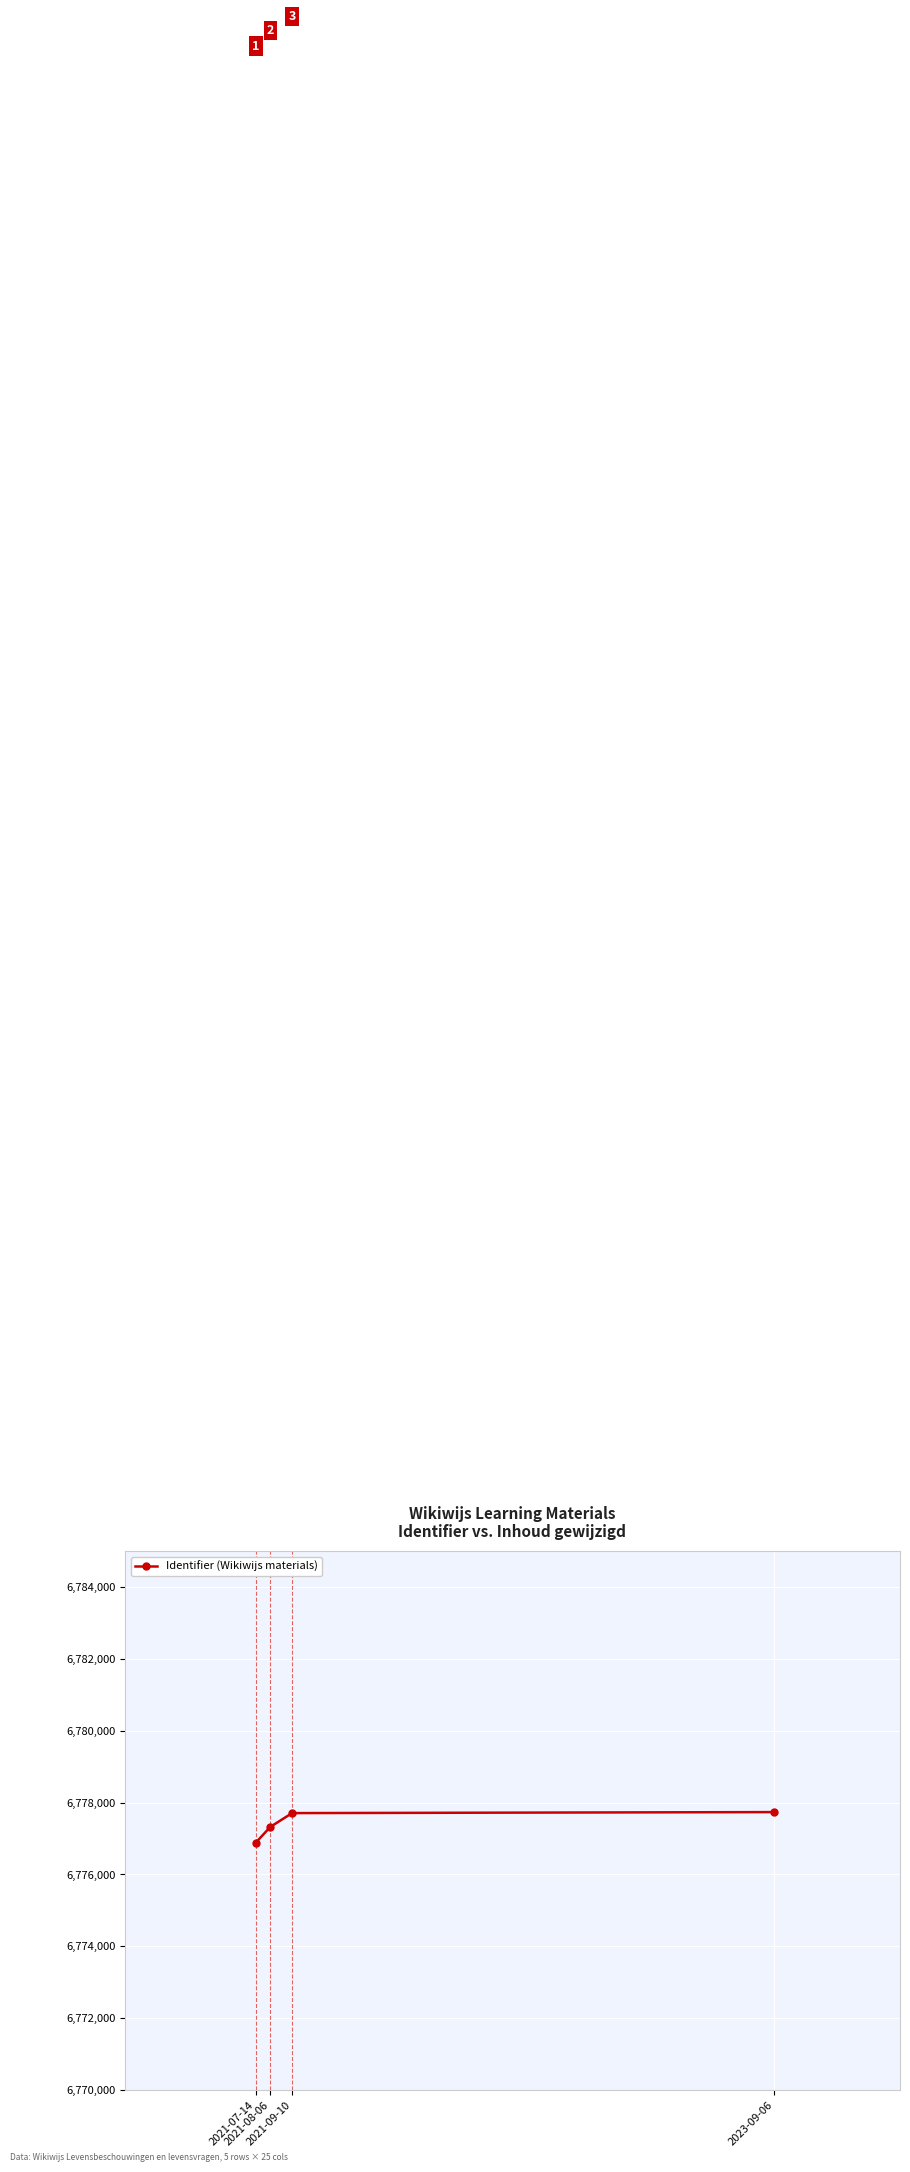

The value at 2021-07-14 is 6776883. True or false?

True